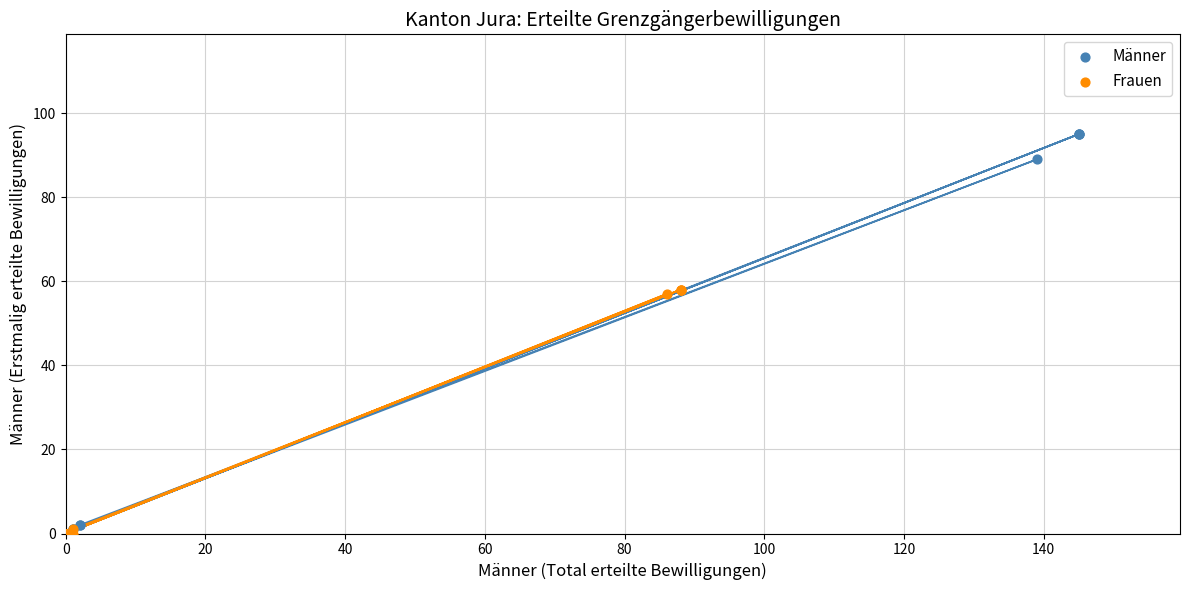

Which series contains the highest Y value?

Männer